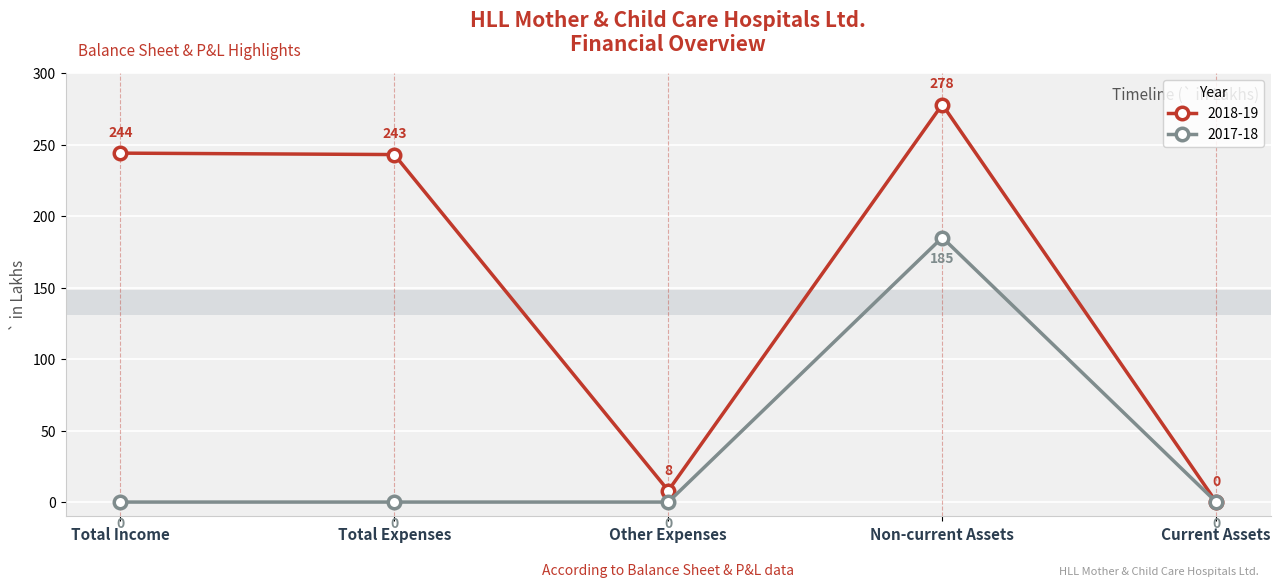

Reading left to right, extract all data points from this chart.

2018-19: 244	243	8	278	0
2017-18: 0	0	0	185	0